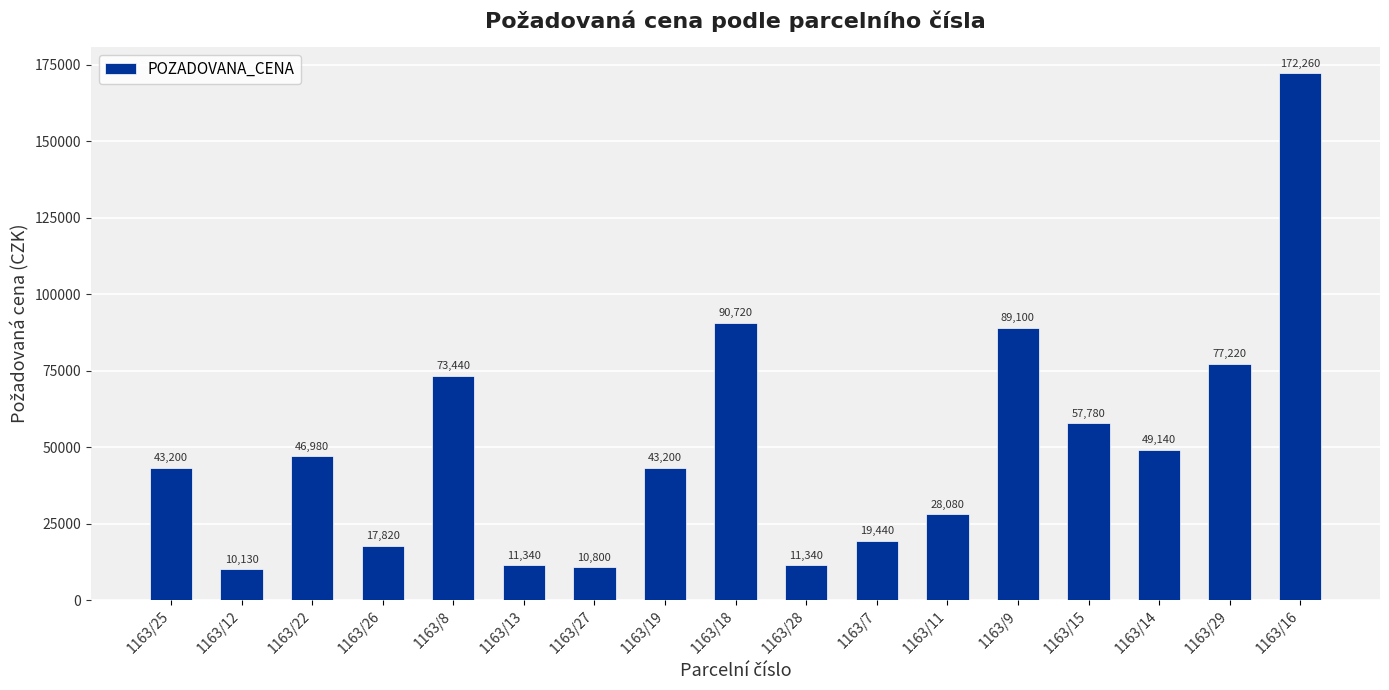

True or false: the data shows 73440 at 1163/8.

True